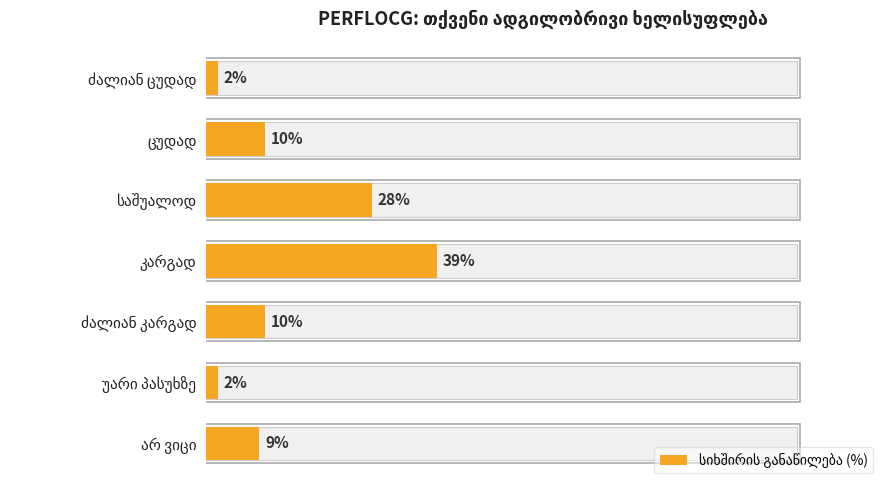

Is it true that the value at ძალიან ცუდად is 1?

False